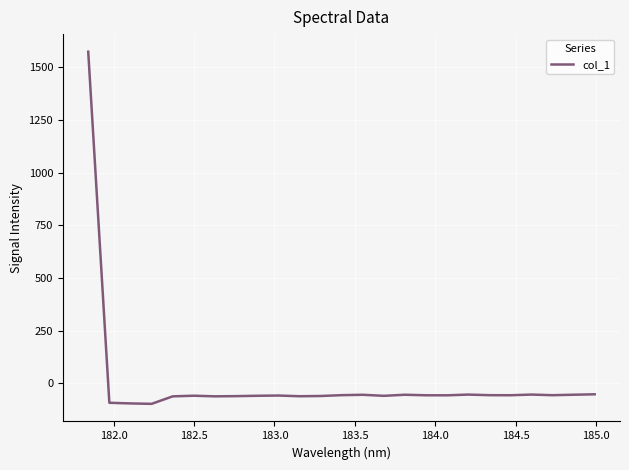

How many values exceed -56?

9